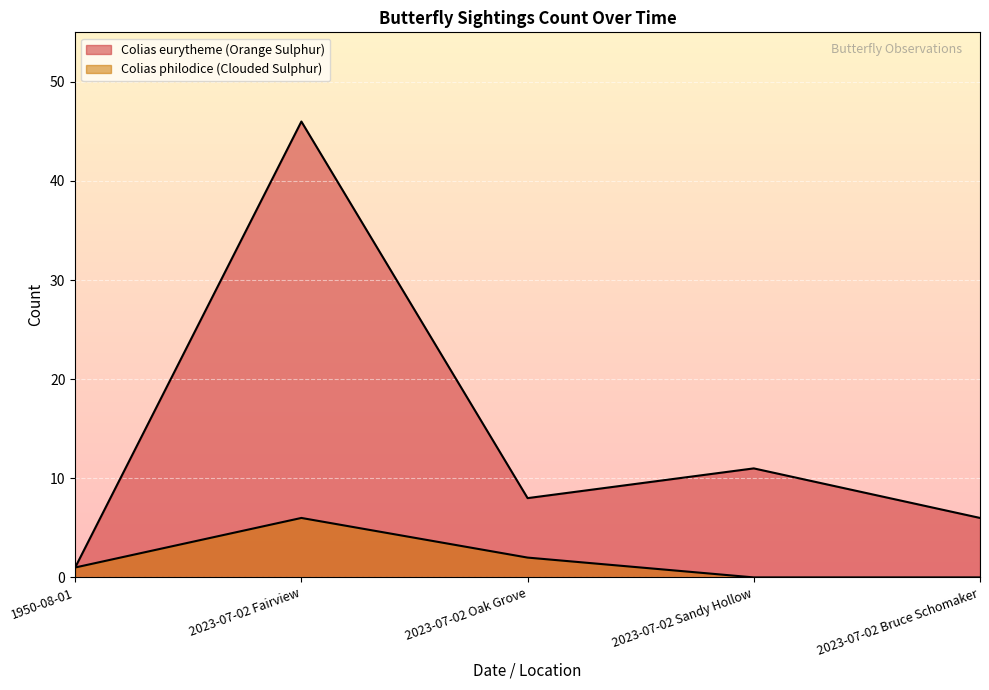

What is the sum of all Colias eurytheme (Orange Sulphur) values?

72